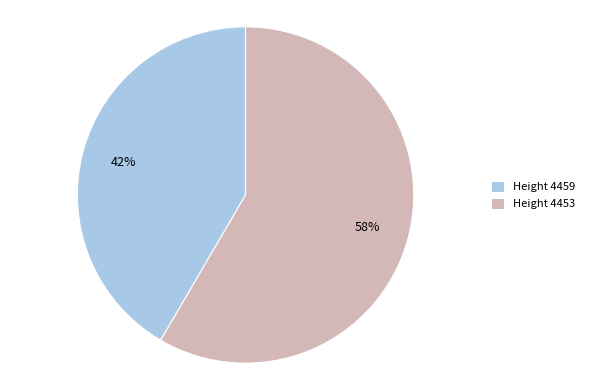

Is it true that Height 4459 is 55% of the pie?

False